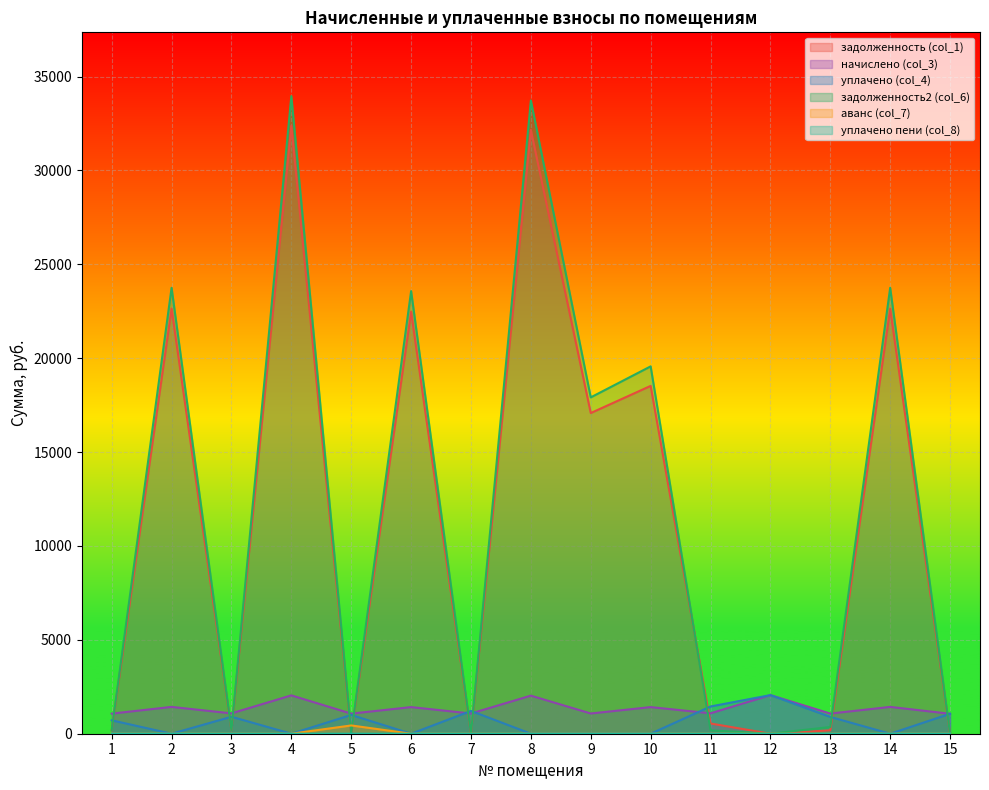

Rank the categories by уплачено пени (col_8) value from lowest to highest.

1, 2, 3, 4, 5, 6, 7, 8, 9, 10, 12, 13, 14, 15, 11